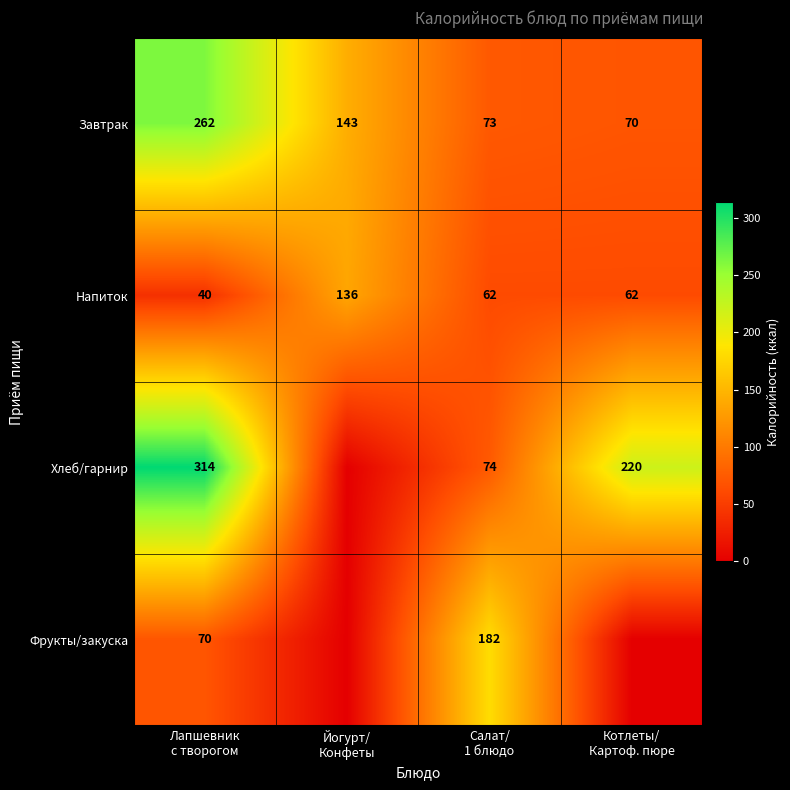

Which has a higher value, Салат/
1 блюдо or Йогурт/
Конфеты?

Йогурт/
Конфеты